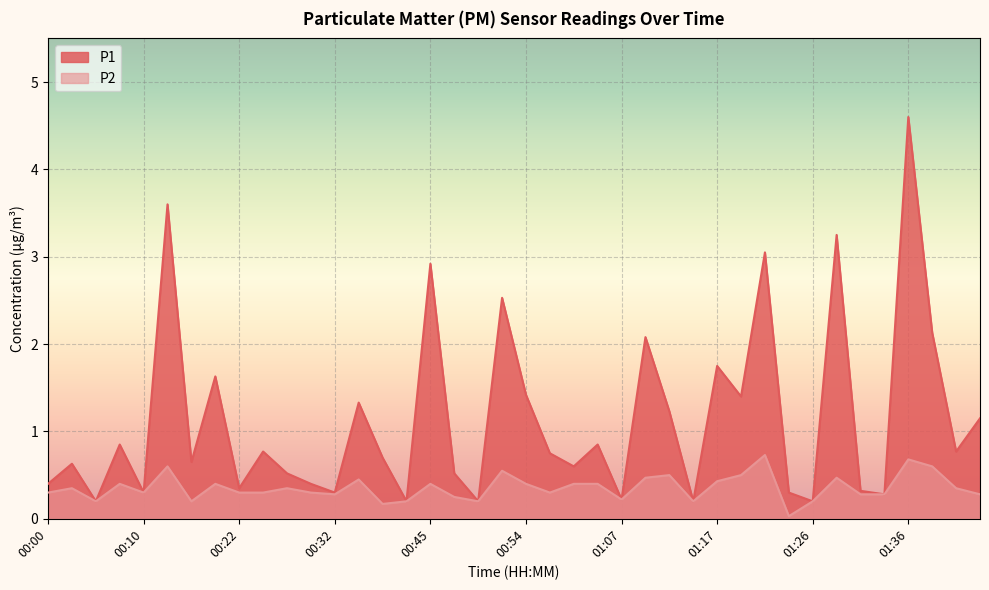

Rank the categories by P2 value from lowest to highest.

01:24, 00:40, 00:05, 00:17, 00:42, 00:49, 01:14, 01:26, 01:07, 00:47, 00:32, 01:31, 01:34, 01:44, 00:00, 00:10, 00:22, 00:25, 00:30, 00:57, 00:03, 00:27, 01:41, 00:07, 00:20, 00:45, 00:54, 01:02, 01:04, 01:17, 00:35, 01:09, 01:29, 01:12, 01:19, 00:52, 00:12, 01:39, 01:36, 01:22